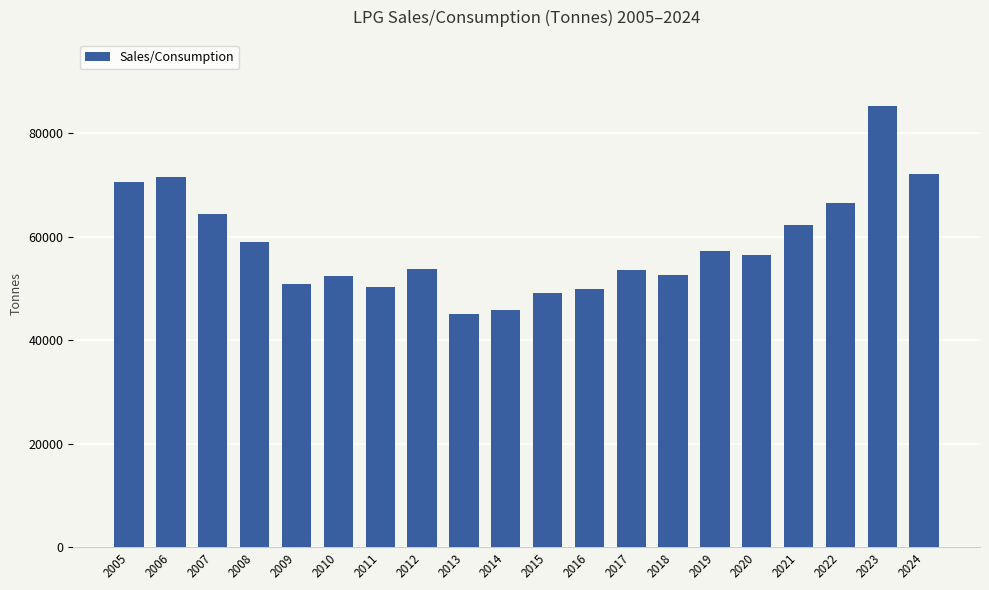

What is the change in value from 2012 to 2014?

-7812